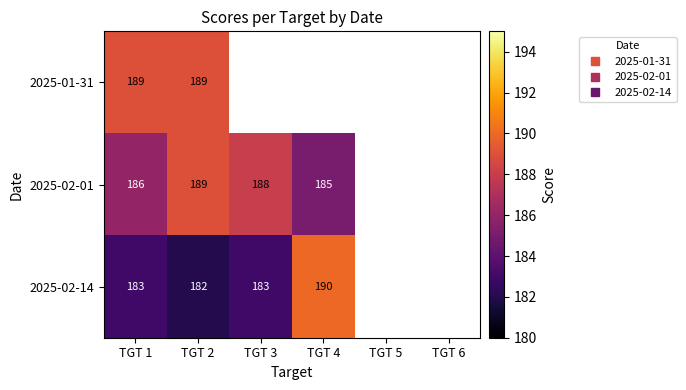

What is the difference between the maximum and minimum values in the 2025-02-14 series?

8.0